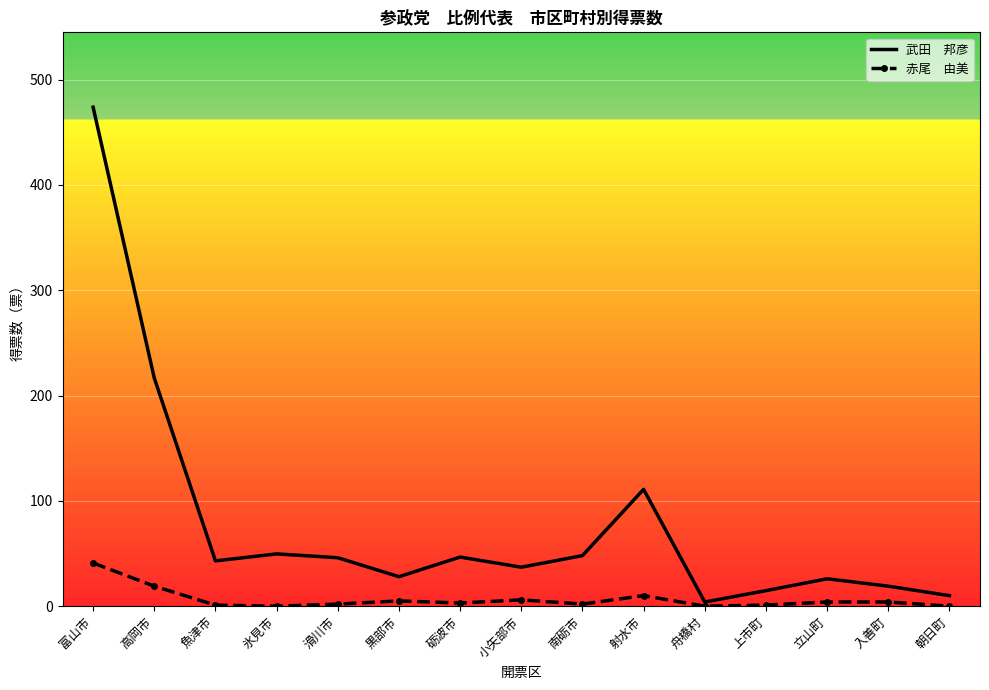

What is the maximum value shown in the chart?

473.8